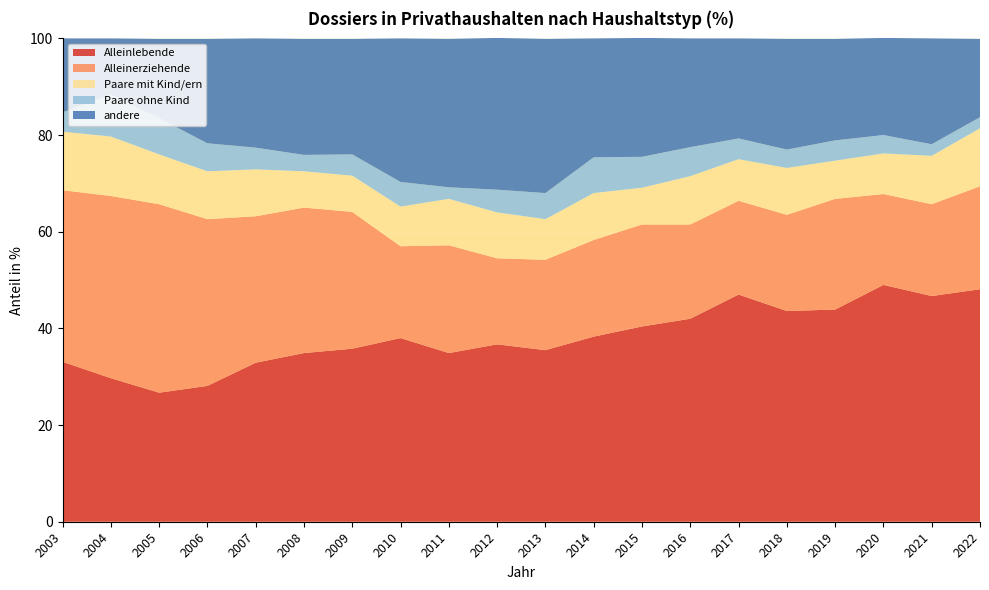

Reading left to right, what are all the values shown in this chart?

Alleinlebende: 33.1	29.7	26.7	28.1	32.9	34.9	35.8	38.0	34.9	36.7	35.5	38.3	40.4	42.0	47.0	43.6	43.9	49.0	46.7	48.1
Alleinerziehende: 35.5	37.7	39.0	34.5	30.3	30.1	28.3	19.0	22.3	17.8	18.7	20.0	21.1	19.5	19.4	19.9	22.9	18.8	19.0	21.3
Paare mit Kind/ern: 12.1	12.3	10.3	9.9	9.7	7.5	7.5	8.2	9.6	9.5	8.4	9.7	7.6	10.0	8.6	9.7	7.9	8.4	10.0	12.0
Paare ohne Kind: 4.0	8.7	7.5	5.8	4.5	3.4	4.4	5.1	2.4	4.7	5.4	7.4	6.4	6.0	4.3	3.8	4.2	3.8	2.4	2.3
andere: 15.3	11.6	16.4	21.6	22.6	24.0	23.9	29.7	30.7	31.4	31.9	24.6	24.6	22.5	20.7	22.9	21.0	20.1	21.9	16.2